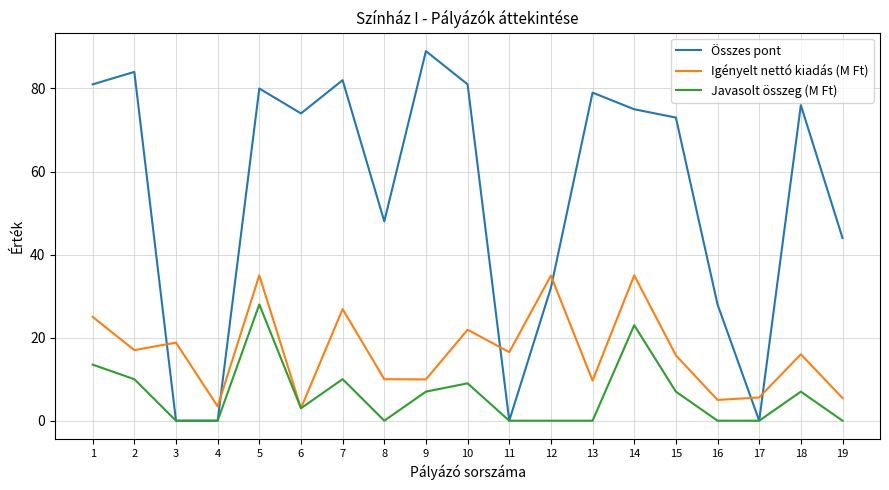

Is the value of Javasolt összeg (M Ft) at 14 greater than the value of Igényelt nettó kiadás (M Ft) at 4?

Yes